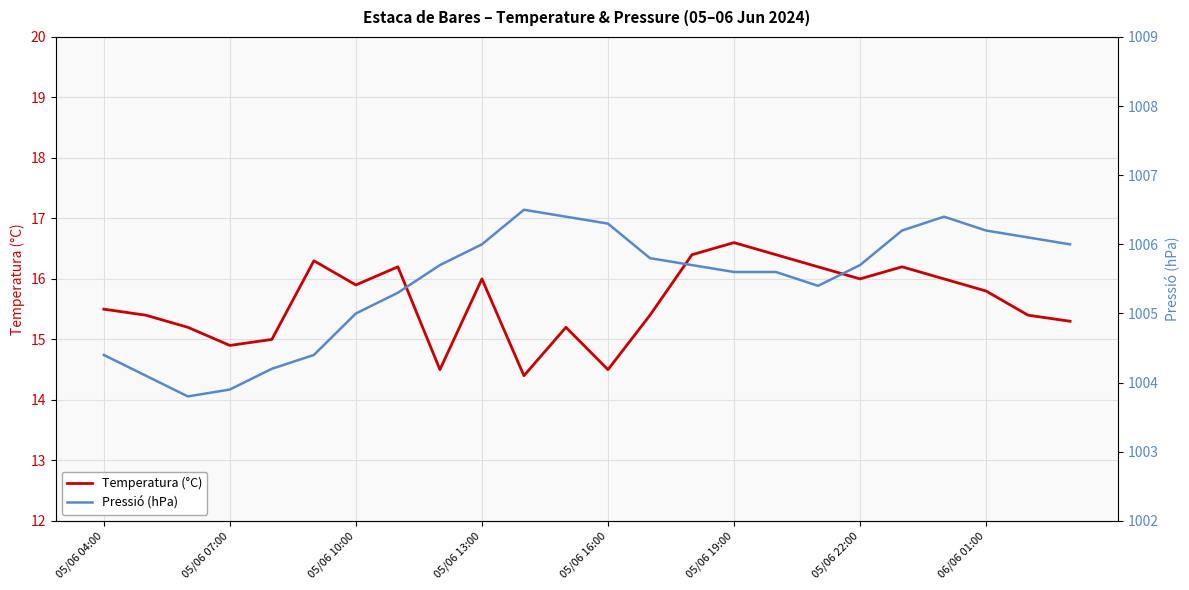

Which series has the largest range (max minus min)?

Pressió (hPa)